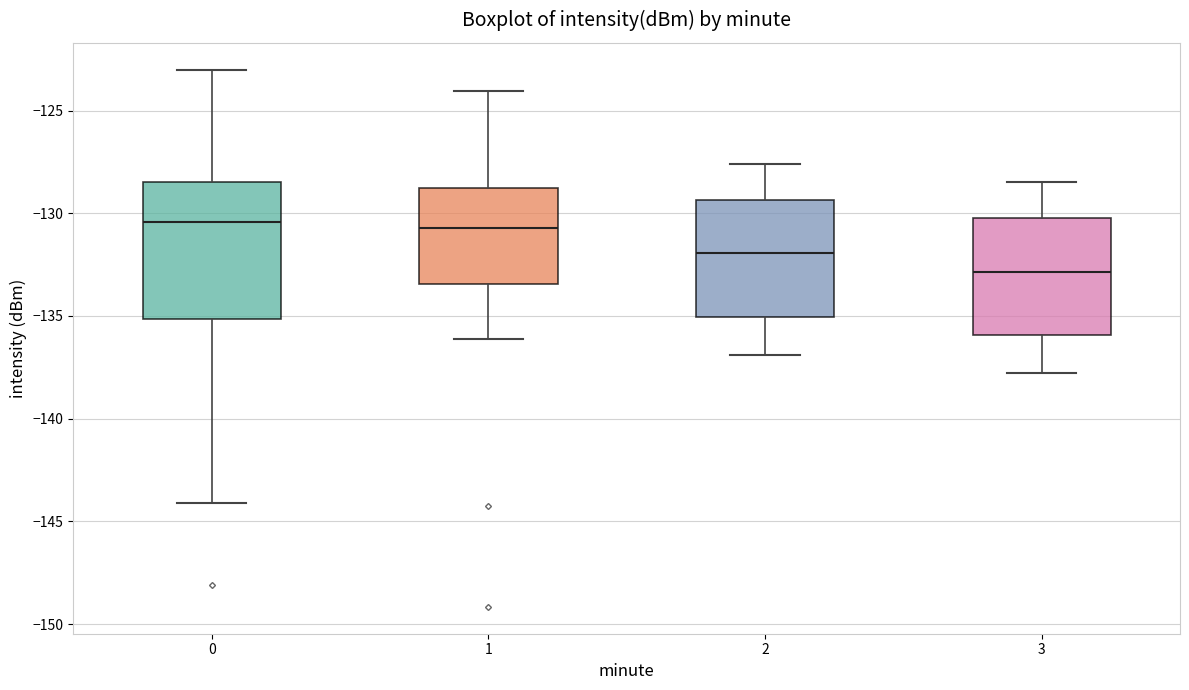

Which box's median line is the lowest?

3